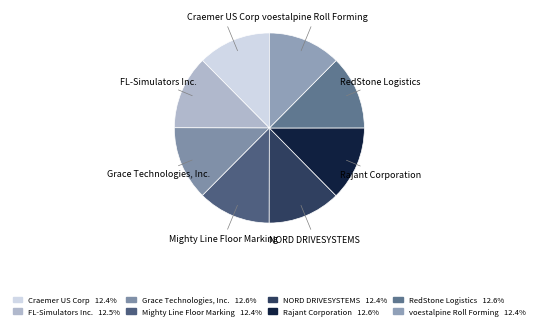

Do voestalpine Roll Forming and FL-Simulators Inc. together represent more than half of the pie?

No